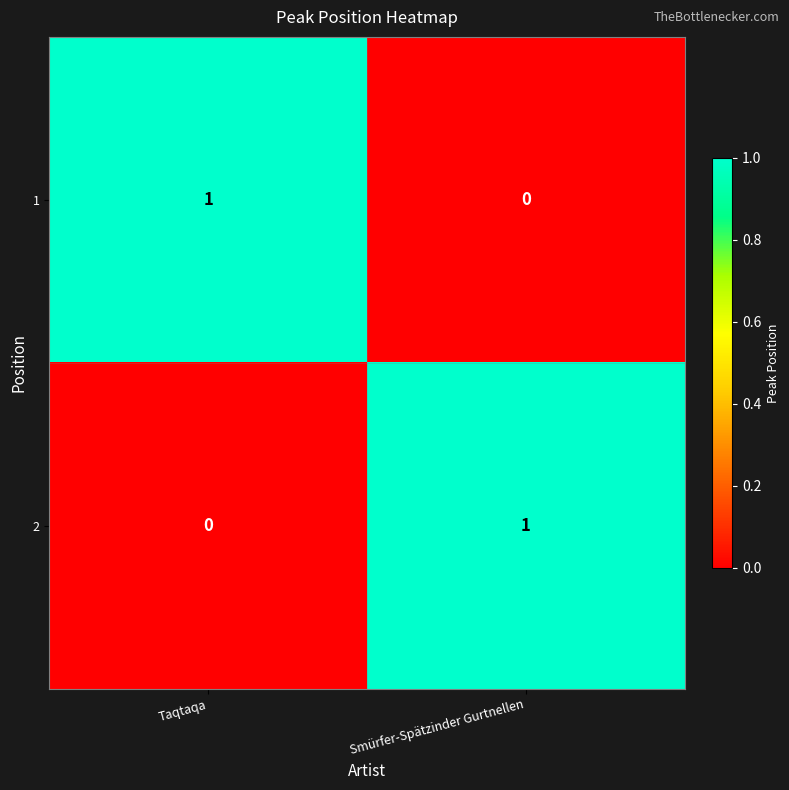

True or false: 2 has a value of 1 at Smürfer-Spätzinder Gurtnellen.

True